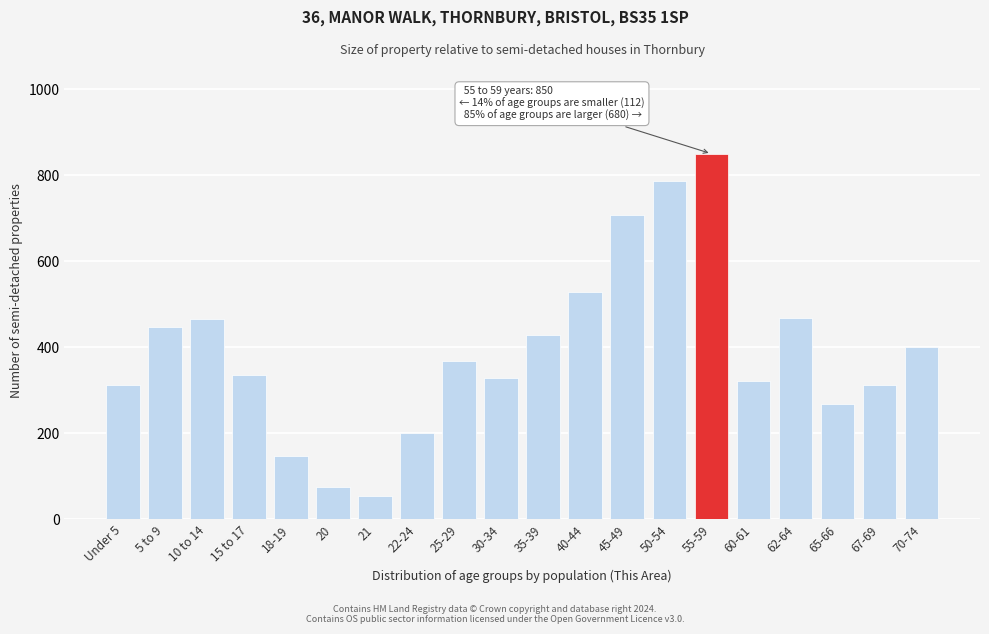

What is the difference between the maximum and second lowest values?

774